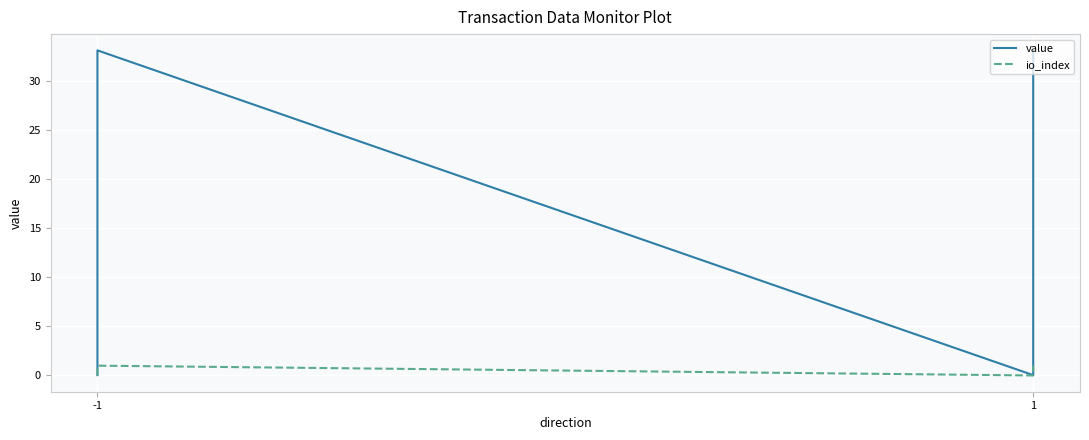

Is it true that io_index equals 1.0 at -1?

True